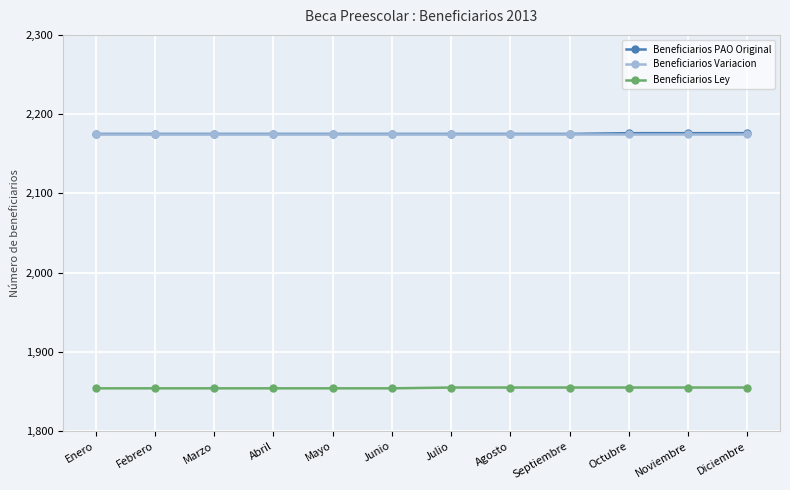

What is the difference between the highest and lowest values at Junio?

321